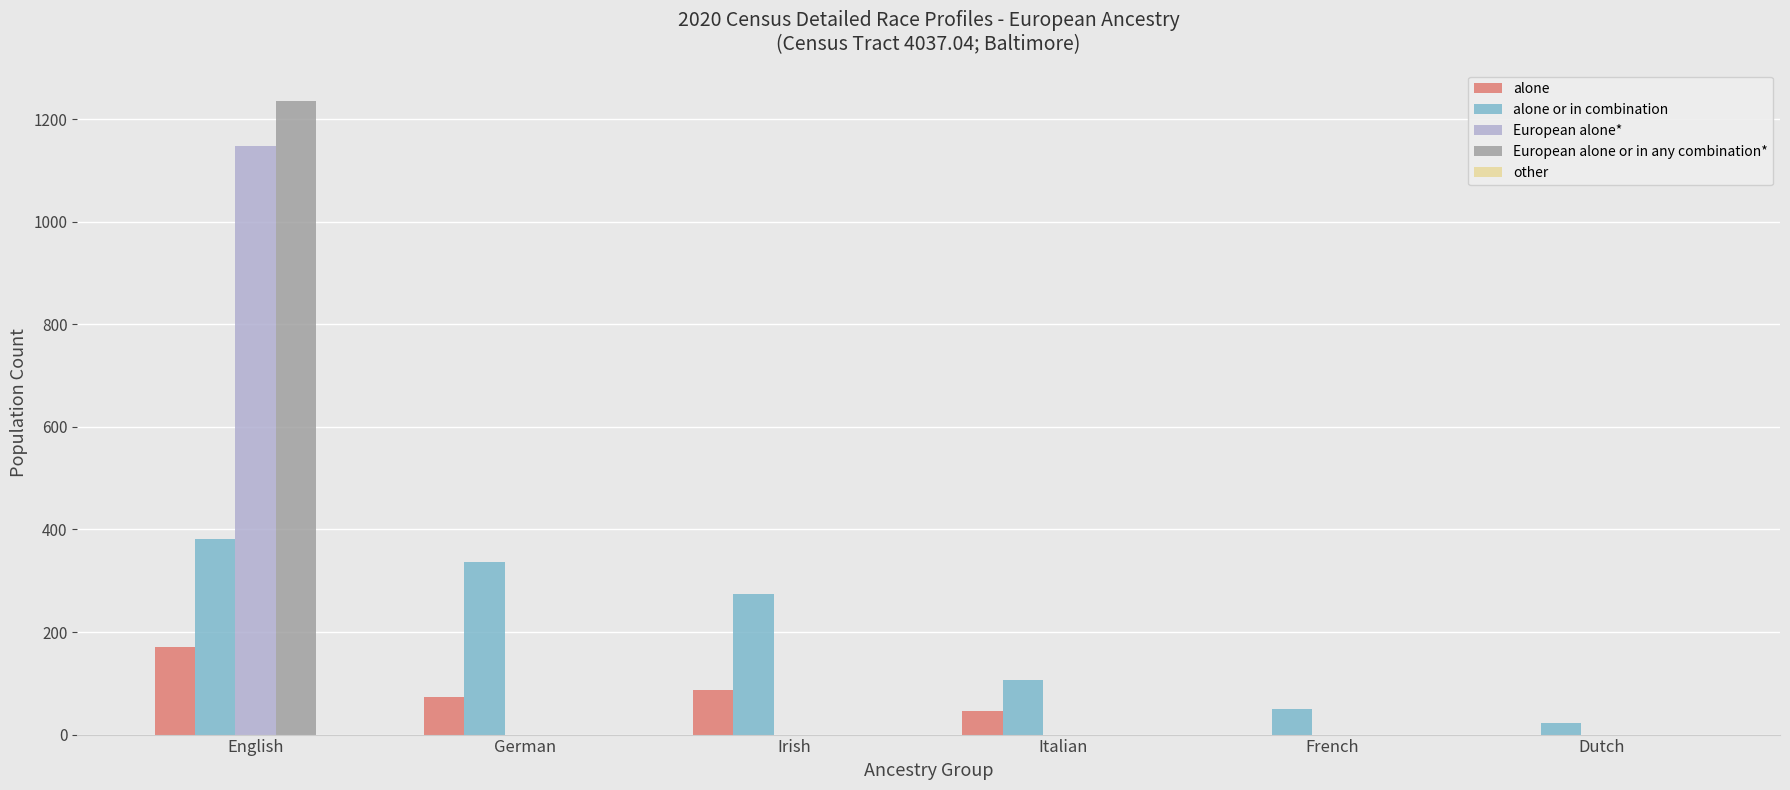

At which category is the sum across all series the highest?

English